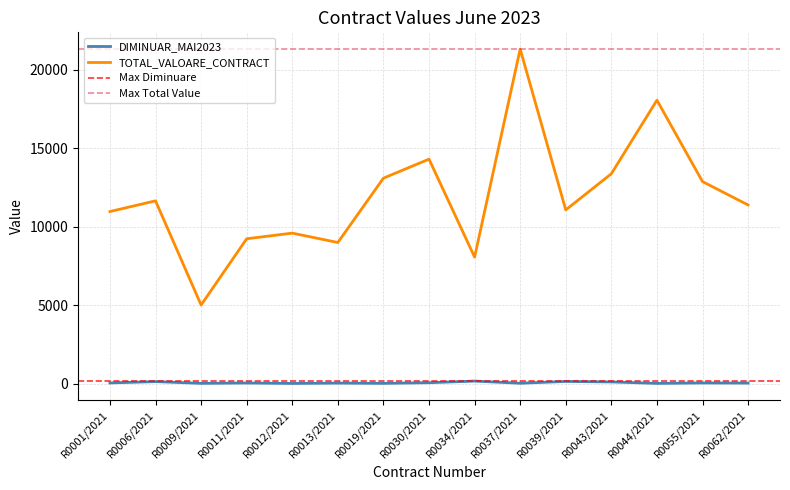

The DIMINUAR_MAI2023 series shows 180.0 at R0043/2021. True or false?

False